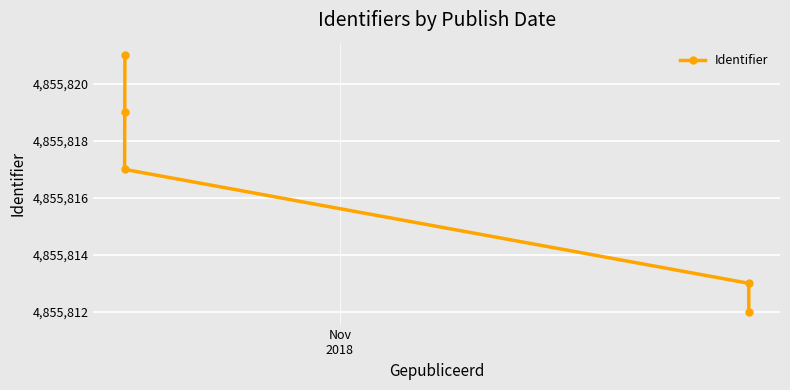

How many lines are shown in the chart?

1